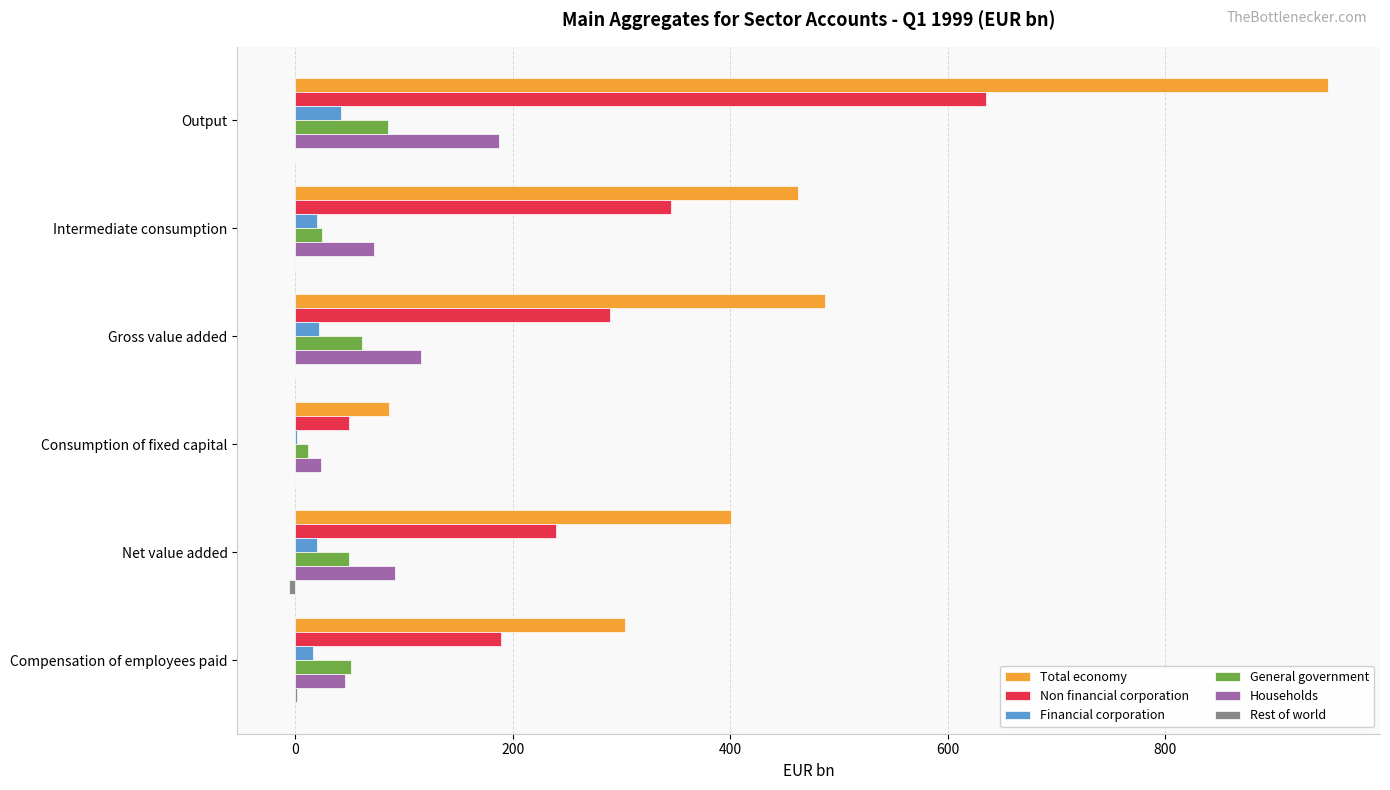

What is the maximum value shown in the chart?

949.4